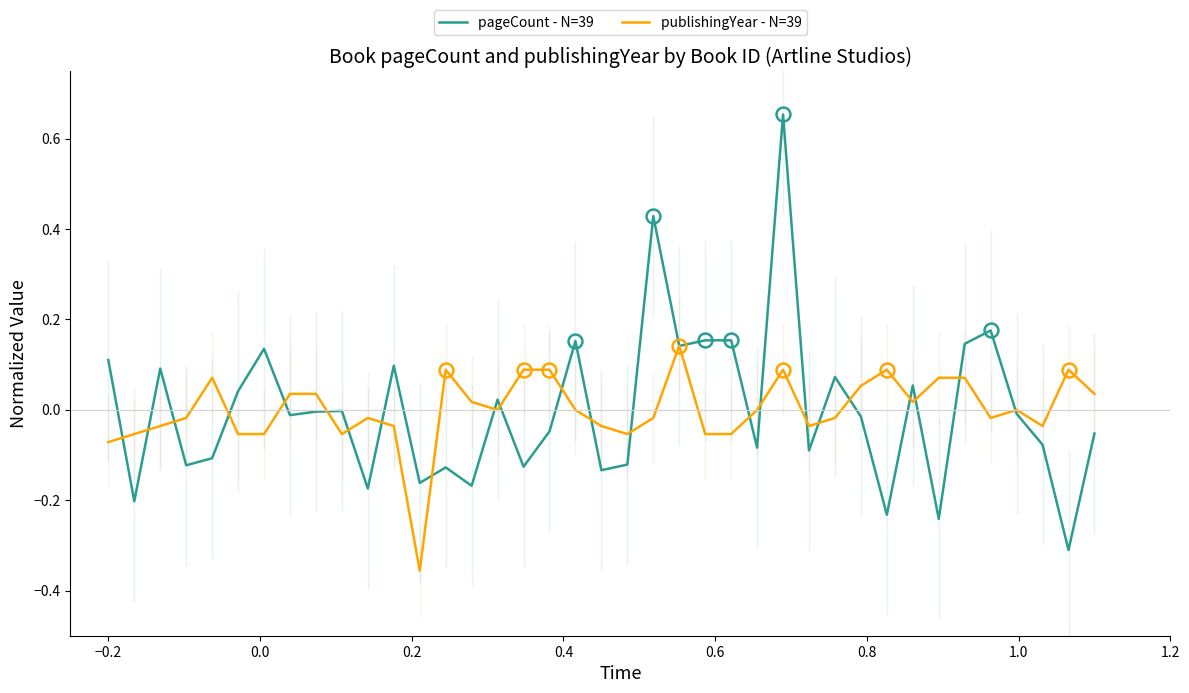

Rank the series by their maximum value, from highest to lowest.

pageCount - N=39, publishingYear - N=39